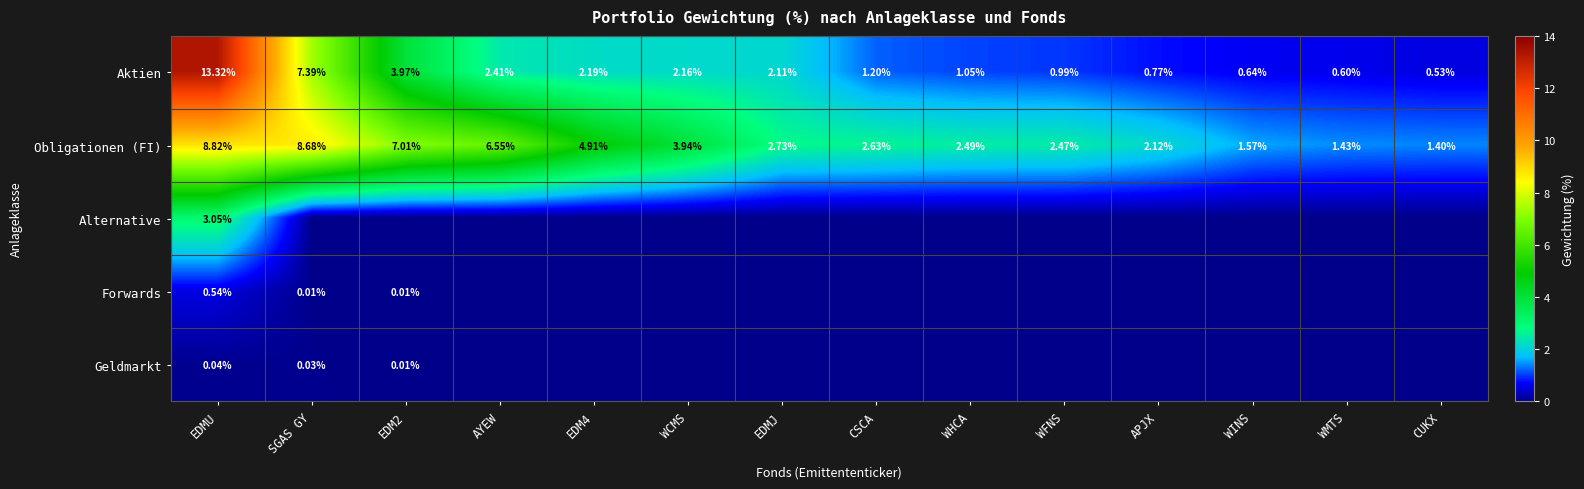

At which label does Obligationen (FI) first exceed 2?

EDMU